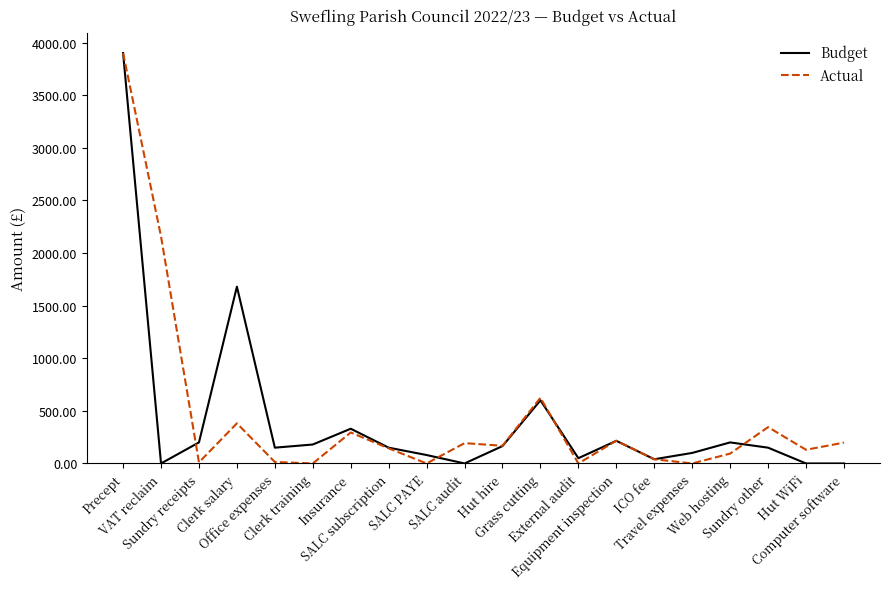

Is the value of Actual at VAT reclaim greater than the value of Budget at Hut WiFi?

Yes